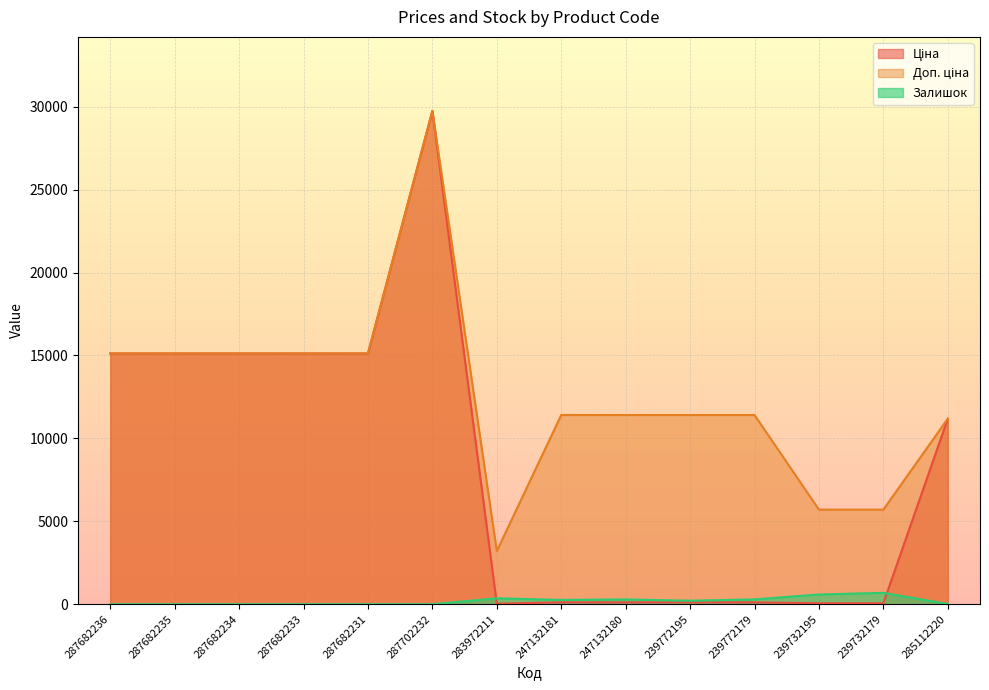

How many lines are shown in the chart?

3